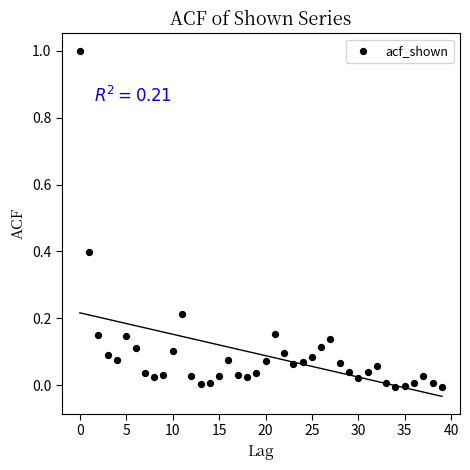

What is the range of Y values (max minus min)?

1.0